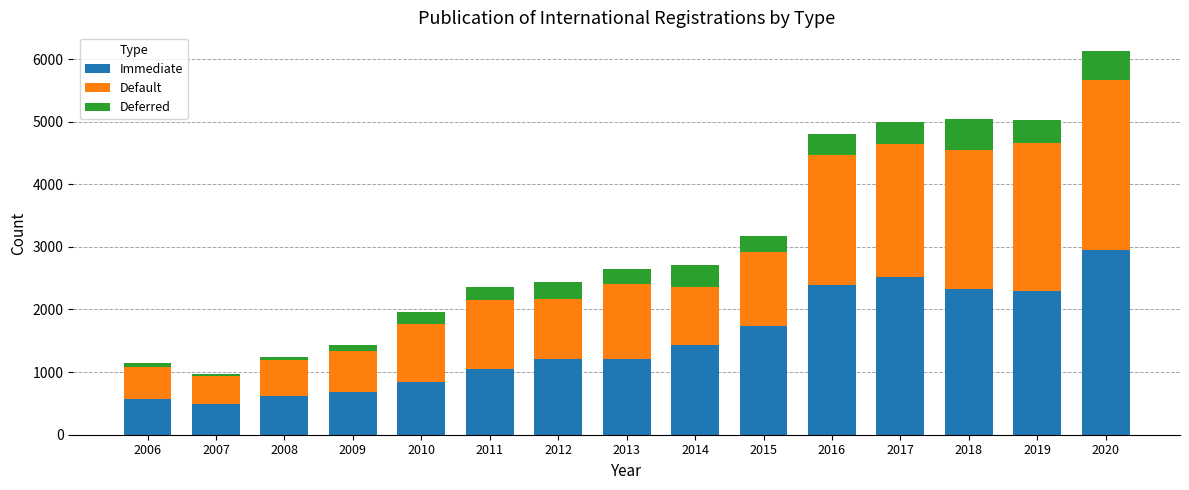

What is the highest value of the Immediate series?

2957